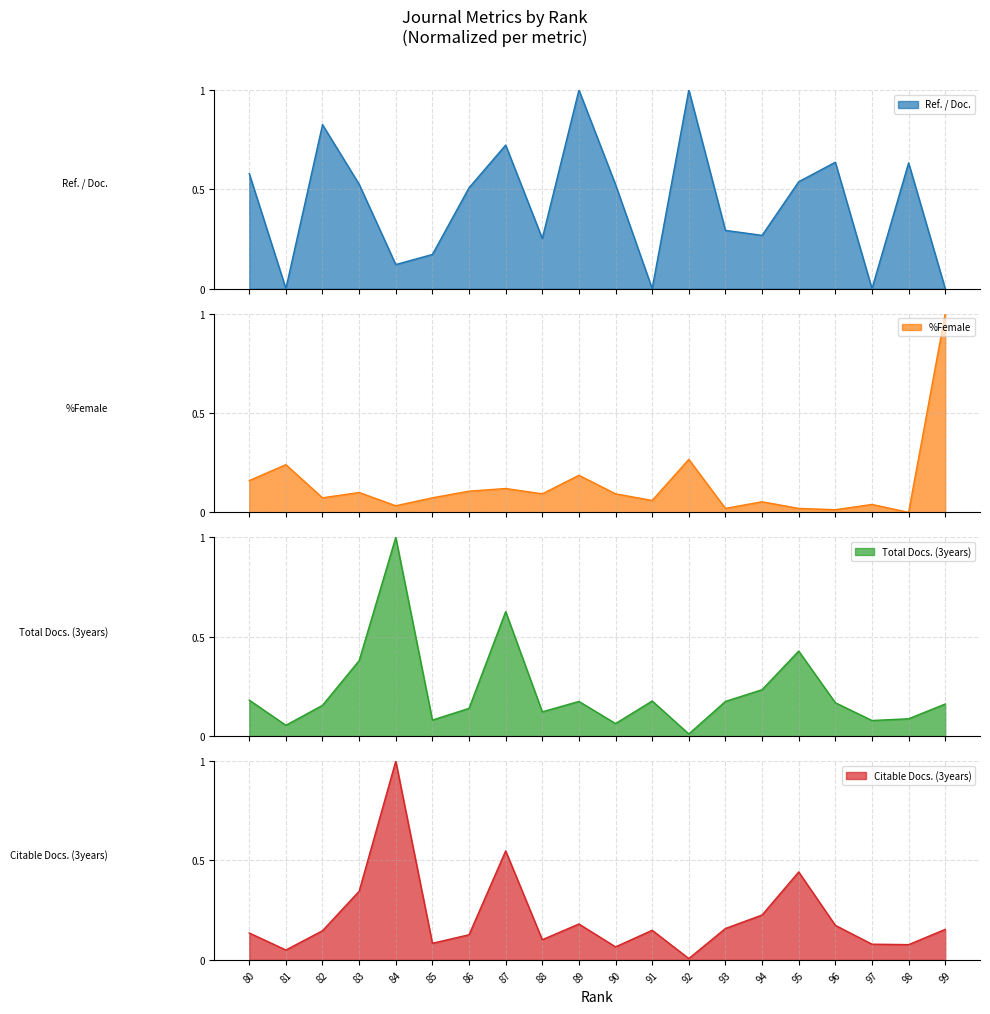

Is it true that %Female equals 0.1 at 87?

False